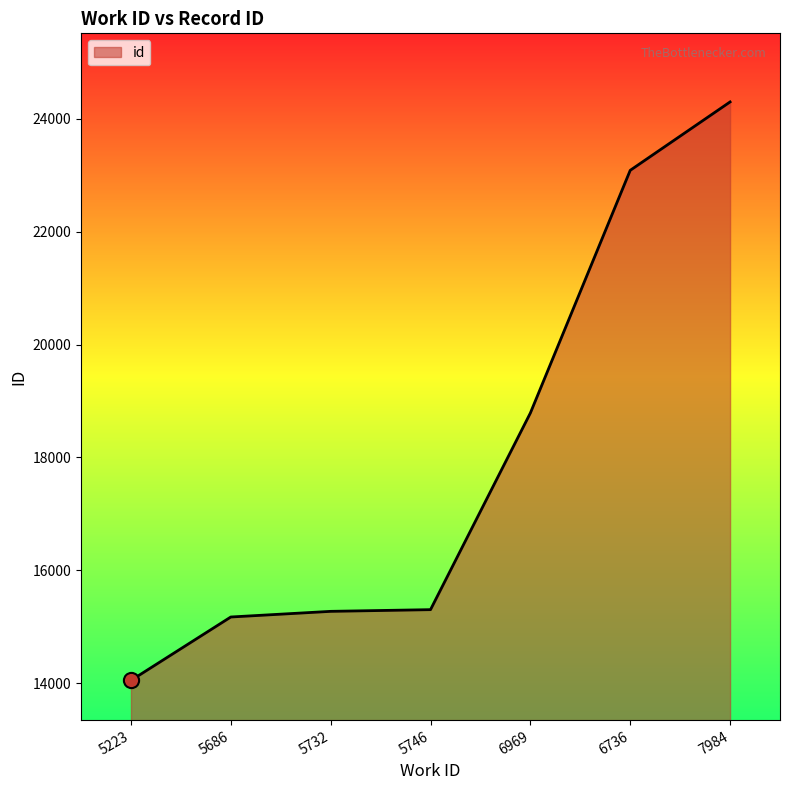

What is the change in value from 5732 to 5746?

+30